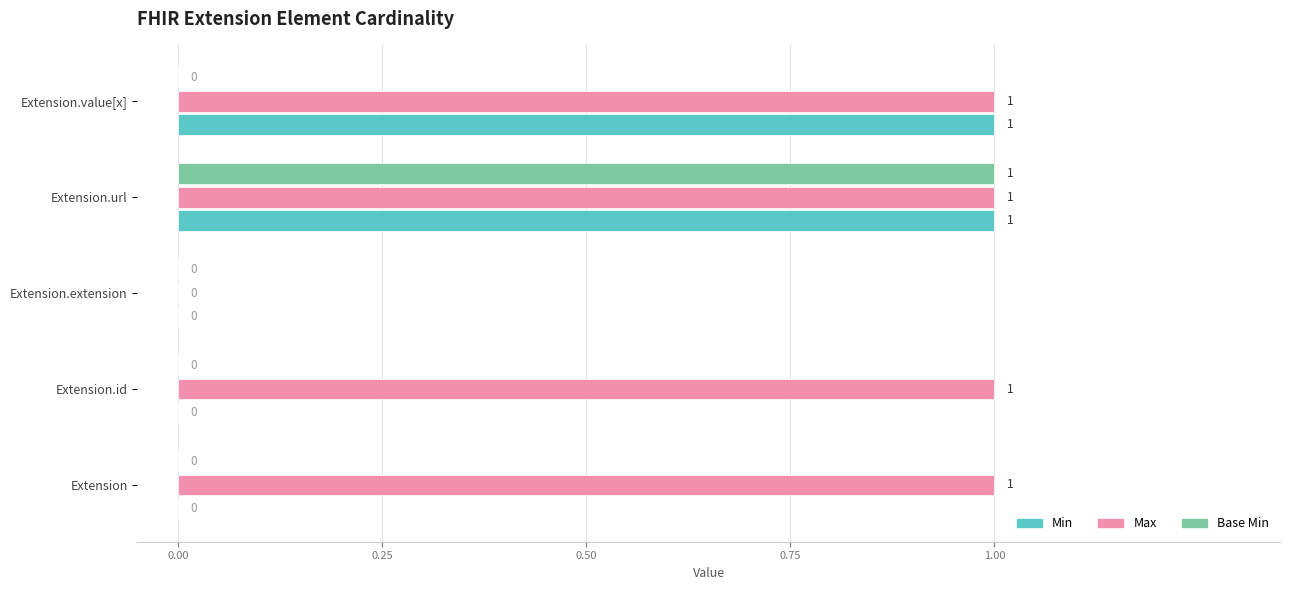

At which category is the sum across all series the highest?

Extension.url